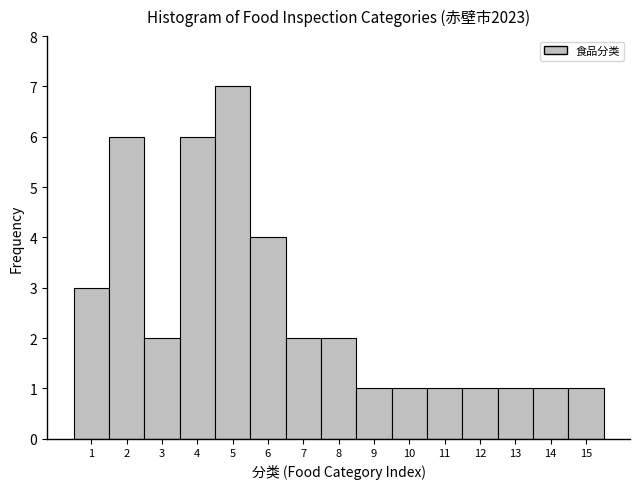

Reading left to right, transcribe this chart: for each bar, give the range it covers on the x-axis and its height. The values are not printed on the chart, so give them approximately, as read against the axis.

0.5 to 1.5: 3
1.5 to 2.5: 6
2.5 to 3.5: 2
3.5 to 4.5: 6
4.5 to 5.5: 7
5.5 to 6.5: 4
6.5 to 7.5: 2
7.5 to 8.5: 2
8.5 to 9.5: 1
9.5 to 10.5: 1
10.5 to 11.5: 1
11.5 to 12.5: 1
12.5 to 13.5: 1
13.5 to 14.5: 1
14.5 to 15.5: 1